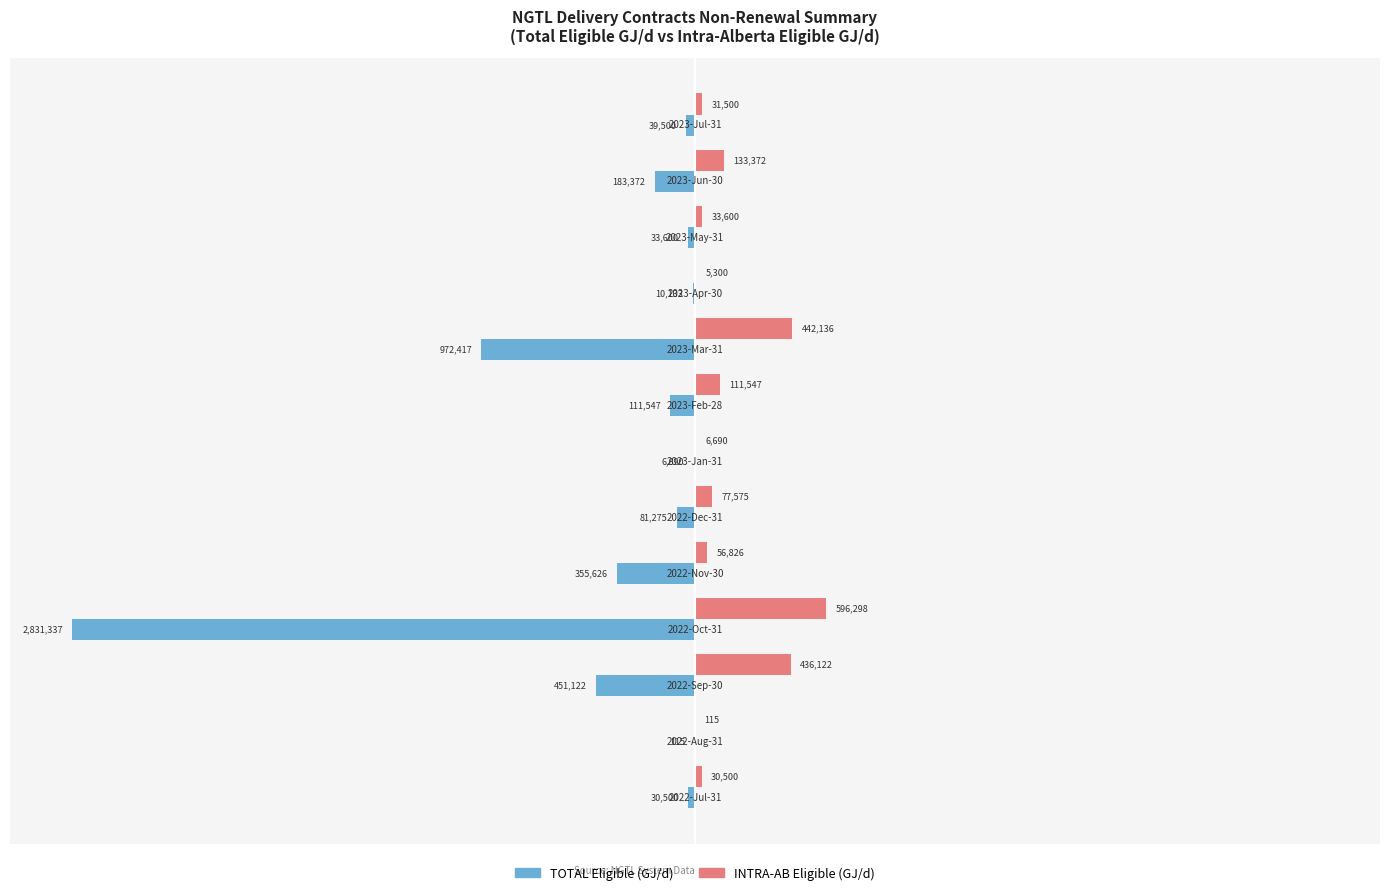

Which series has the largest range (max minus min)?

TOTAL Eligible (GJ/d)